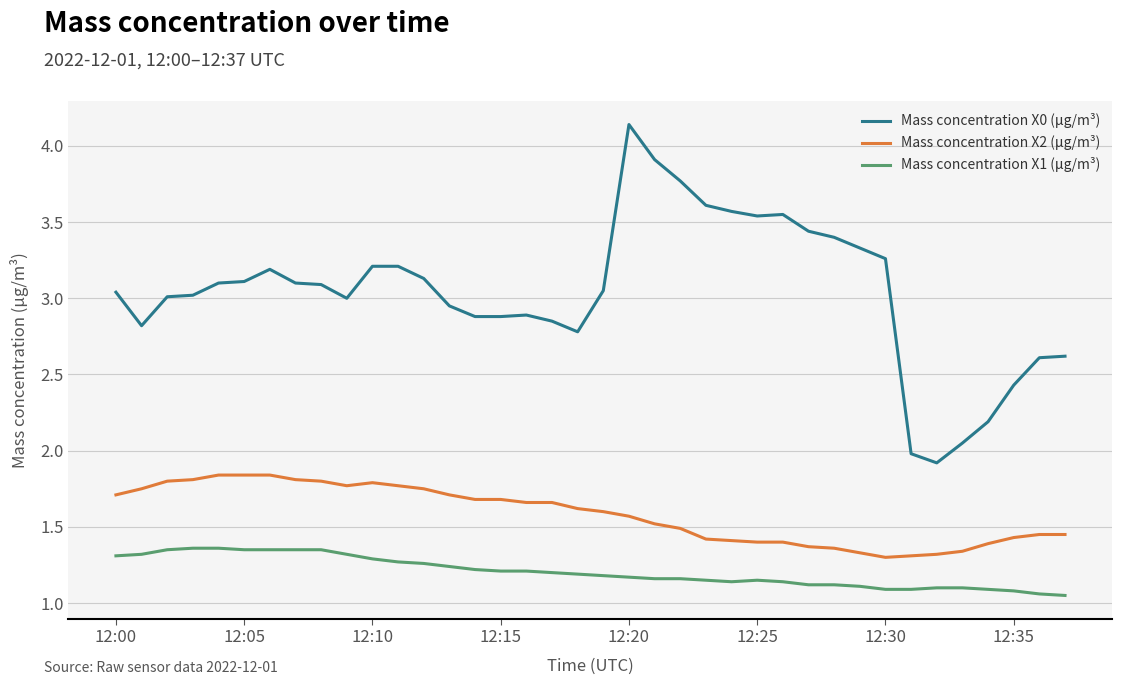

Count the Mass concentration X2 (μg/m³) values in the range 1 to 2.

38